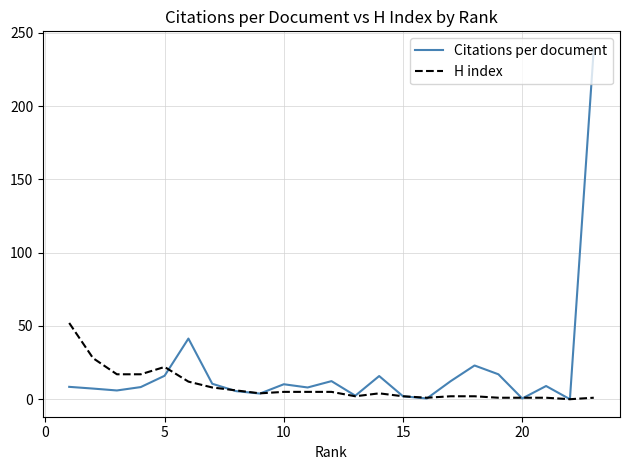

Which series has the largest total across all categories?

Citations per document